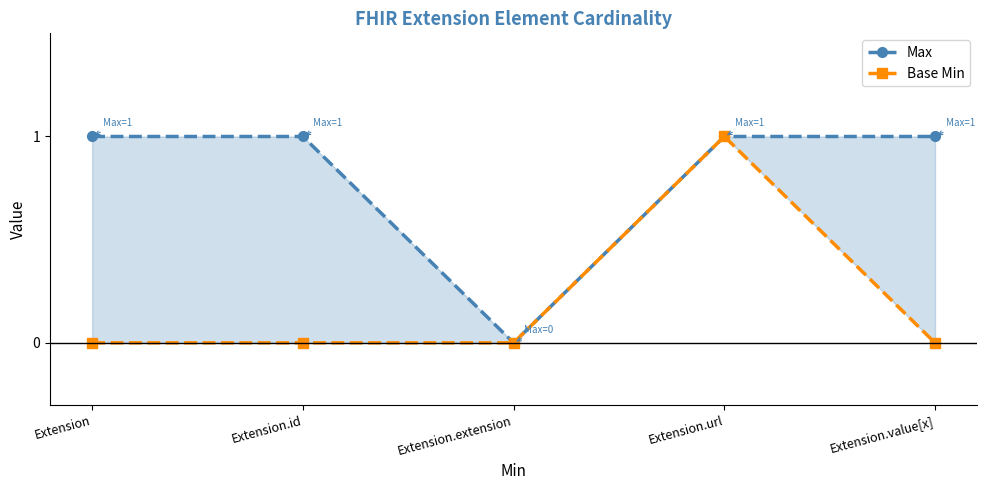

True or false: Base Min and Max cross at least once.

False